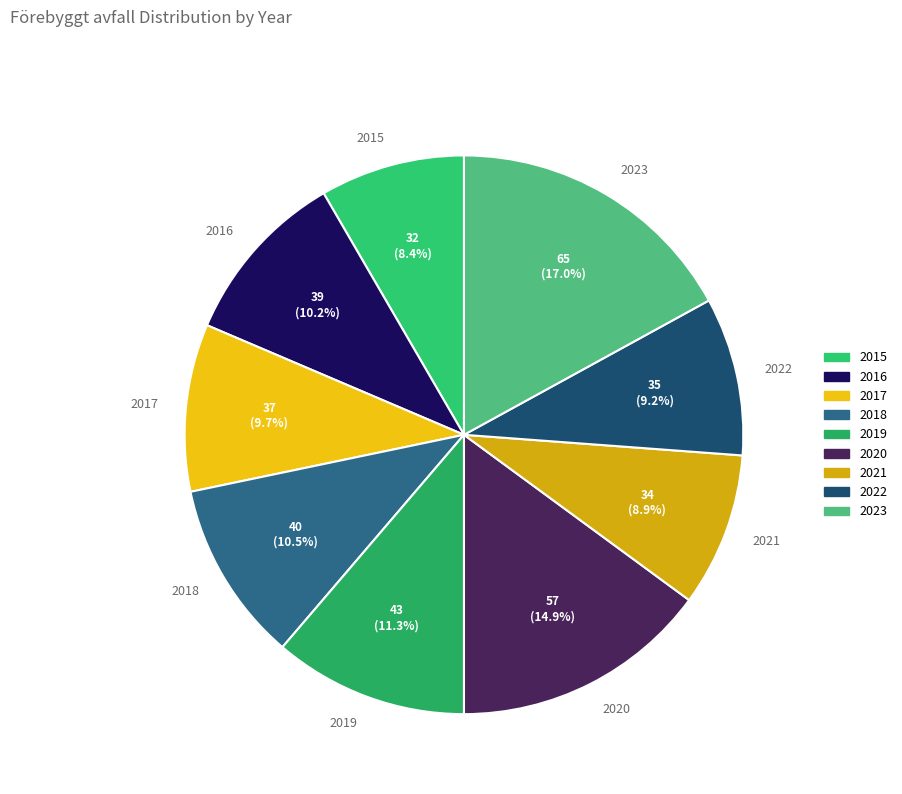

Which has a higher value, 2015 or 2018?

2018